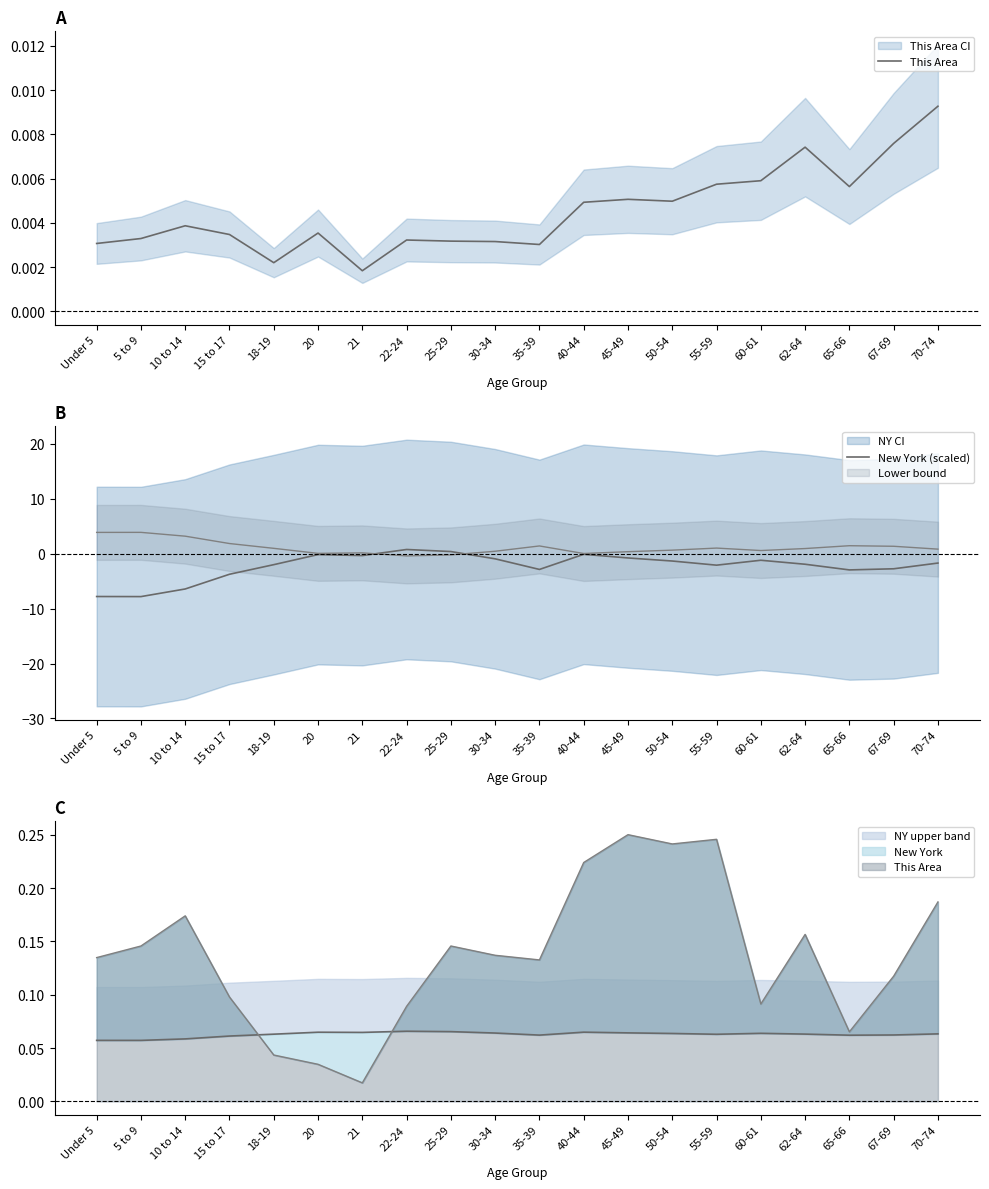

What is the average value of the New York (scaled) series?

-2.3